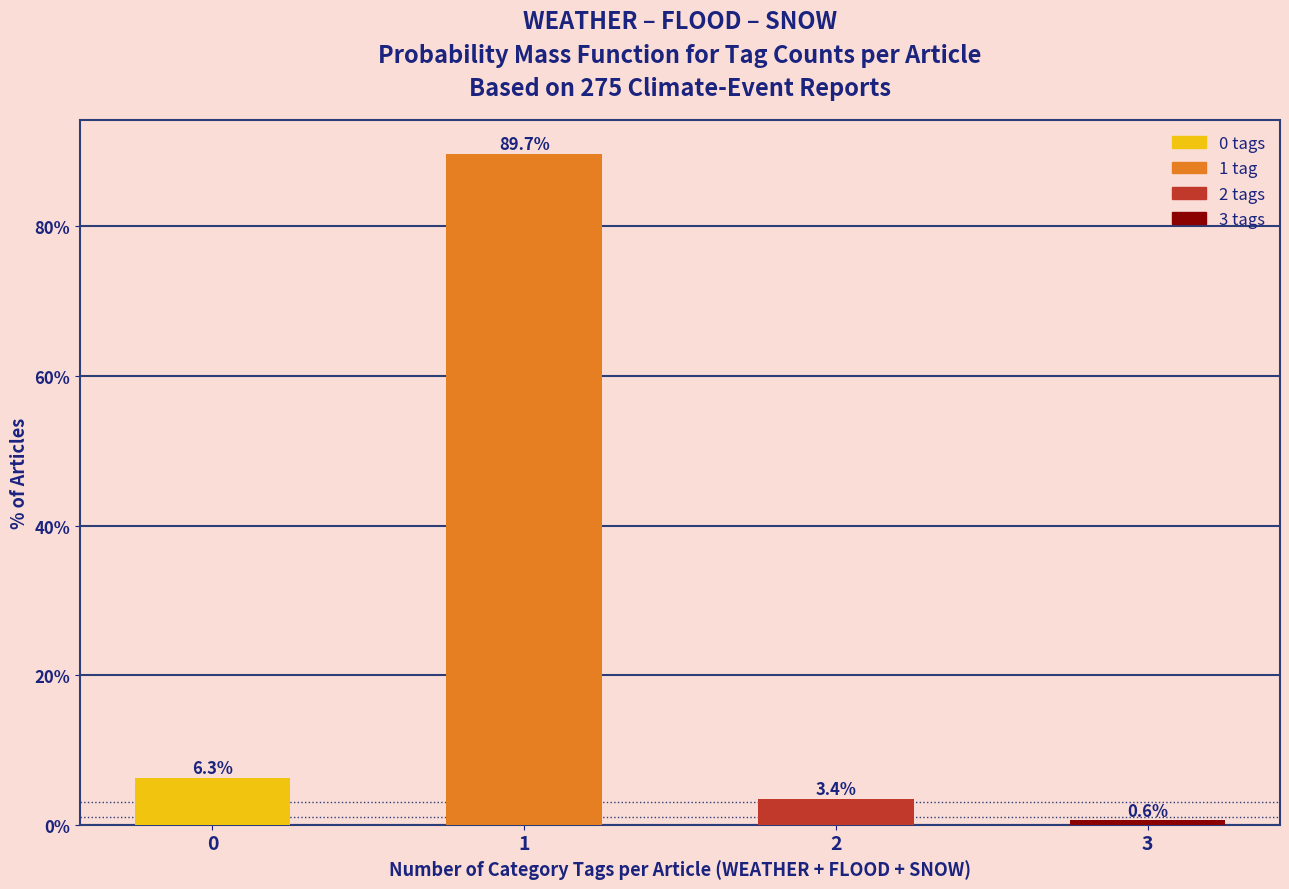

Reading left to right, list all the values displayed in this chart.

0=6.3	1=89.7	2=3.4	3=0.6